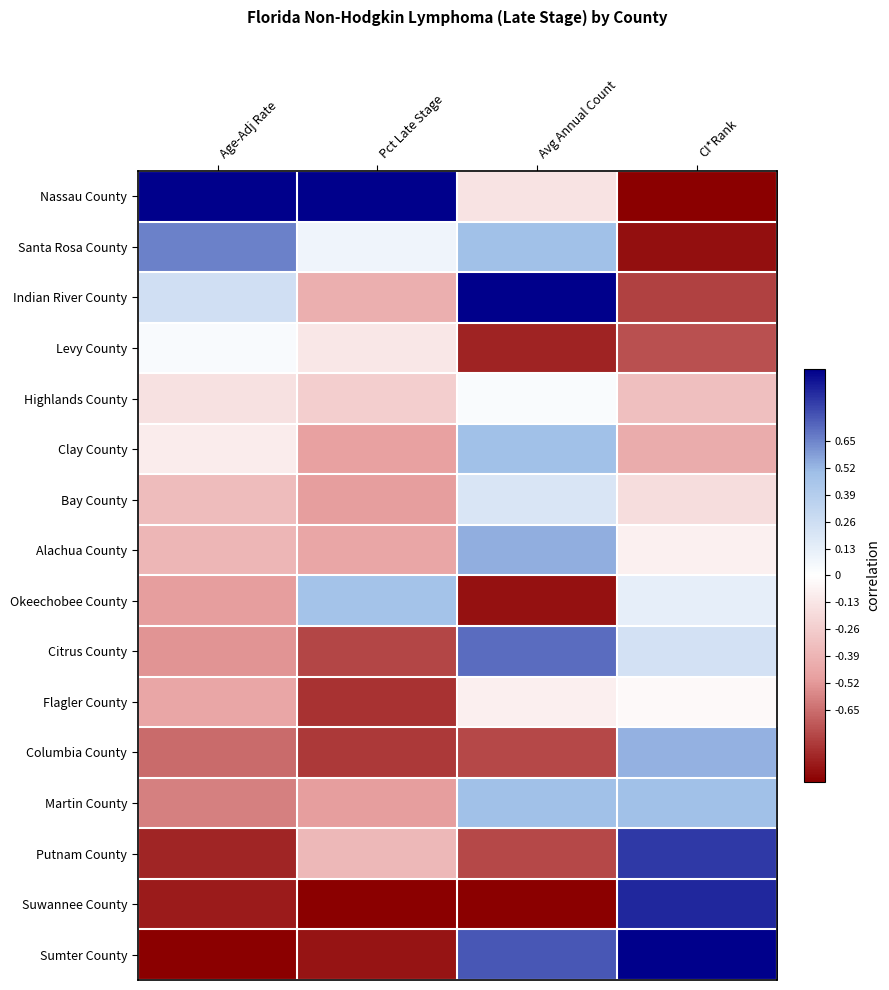

List the series in order of their peak value, highest first.

Nassau County, Indian River County, Sumter County, Suwannee County, Putnam County, Citrus County, Santa Rosa County, Alachua County, Columbia County, Martin County, Clay County, Okeechobee County, Bay County, Levy County, Highlands County, Flagler County